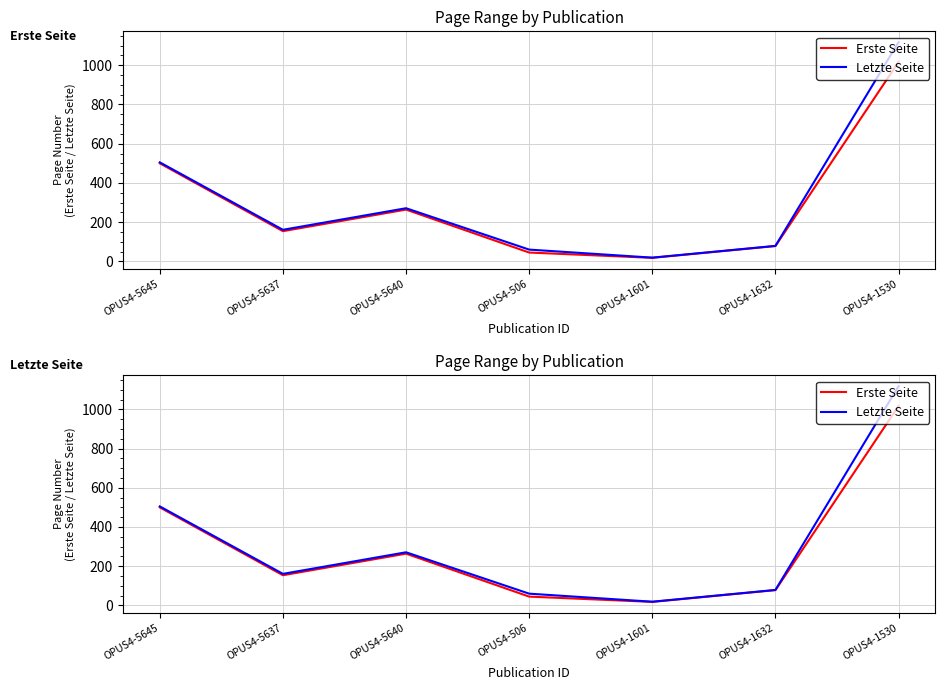

Rank the categories by Erste Seite value from lowest to highest.

OPUS4-1601, OPUS4-506, OPUS4-1632, OPUS4-5637, OPUS4-5640, OPUS4-5645, OPUS4-1530